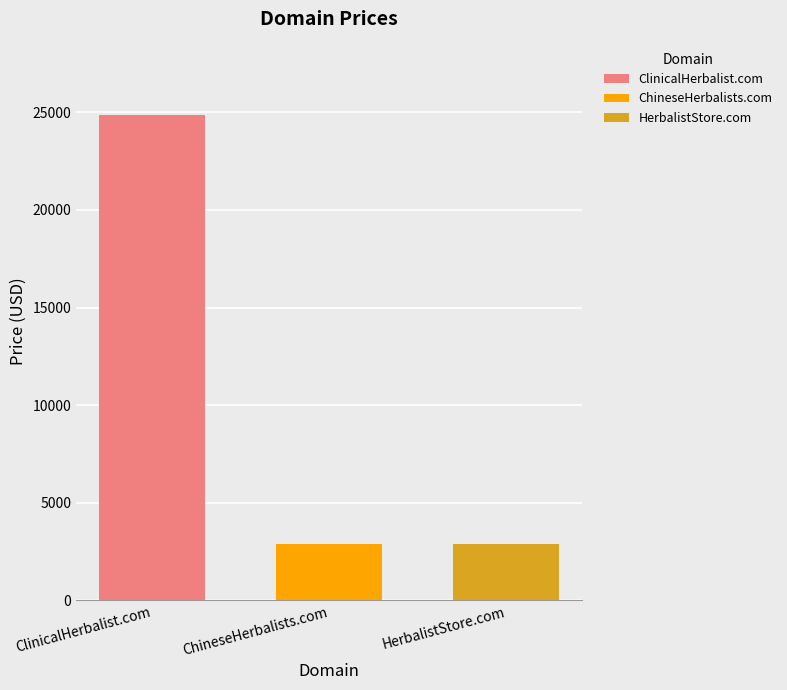

What value does the ClinicalHerbalist.com series have at ChineseHerbalists.com?

24888